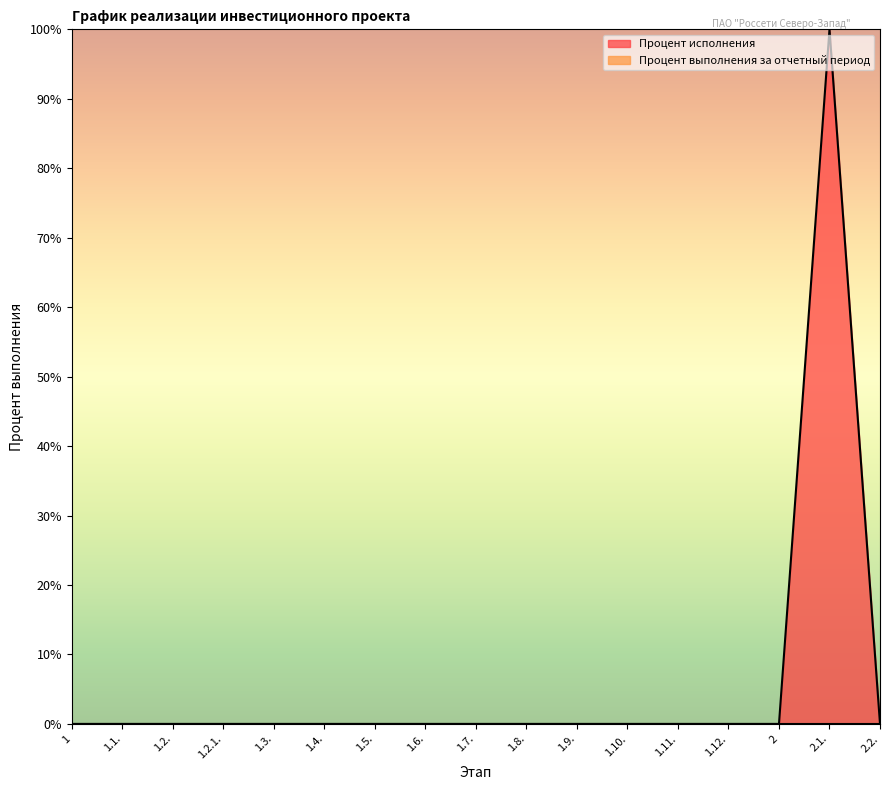

True or false: the data has more than 1 interior local peaks.

False